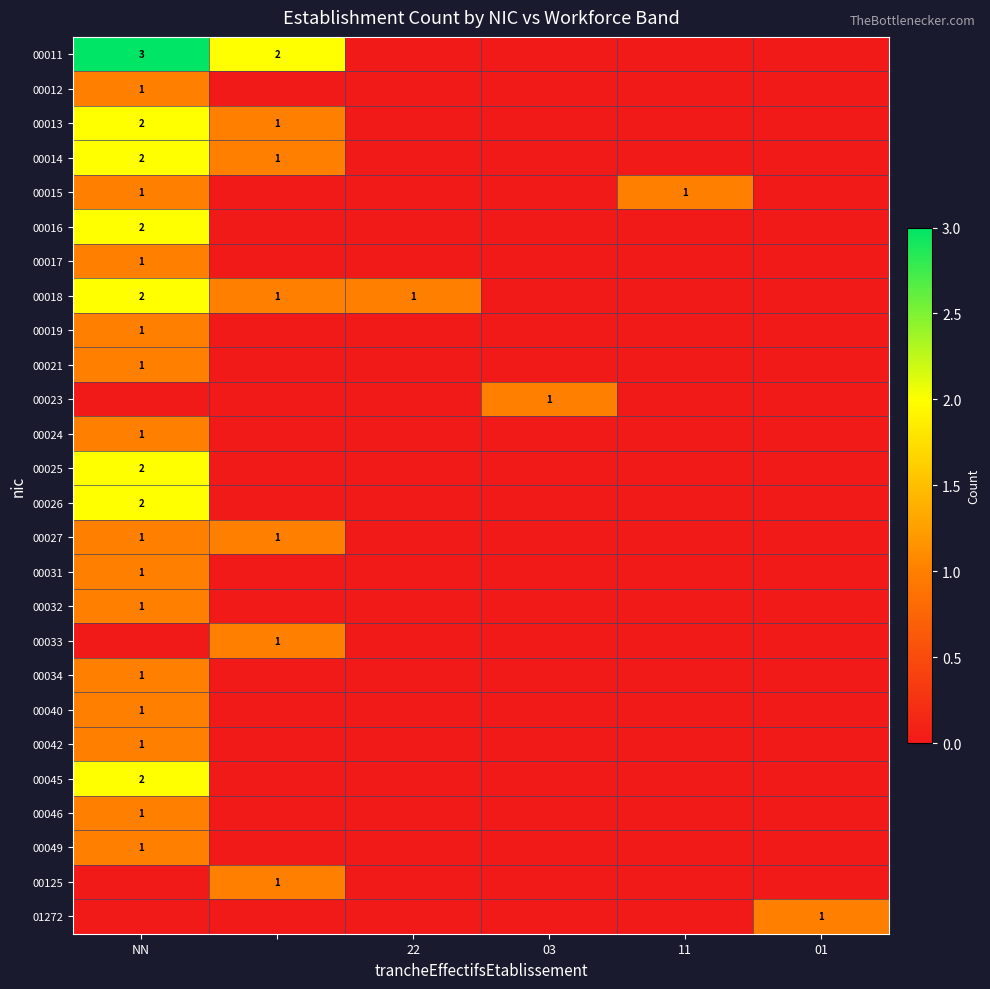

Is it true that 00018 equals 1 at 22?

True